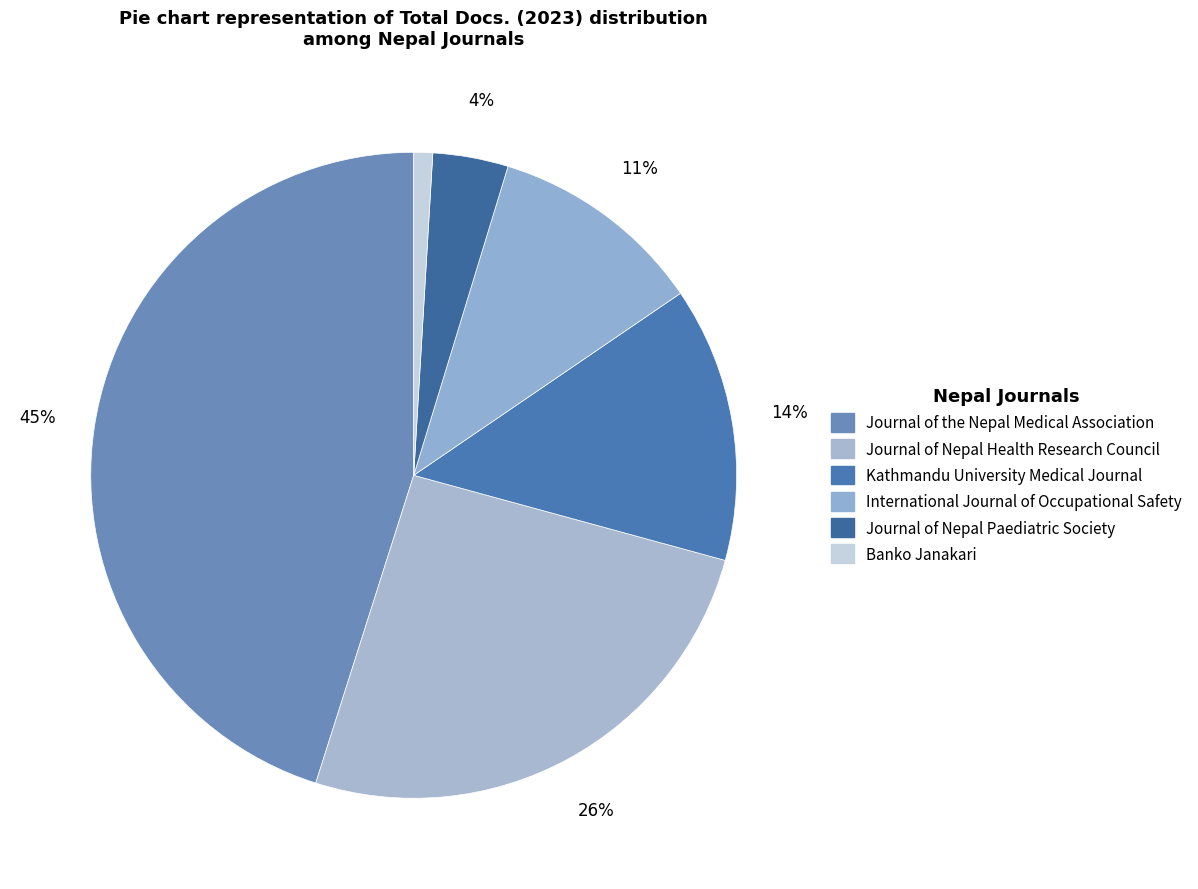

True or false: Kathmandu University Medical Journal accounts for 27% of the total.

False